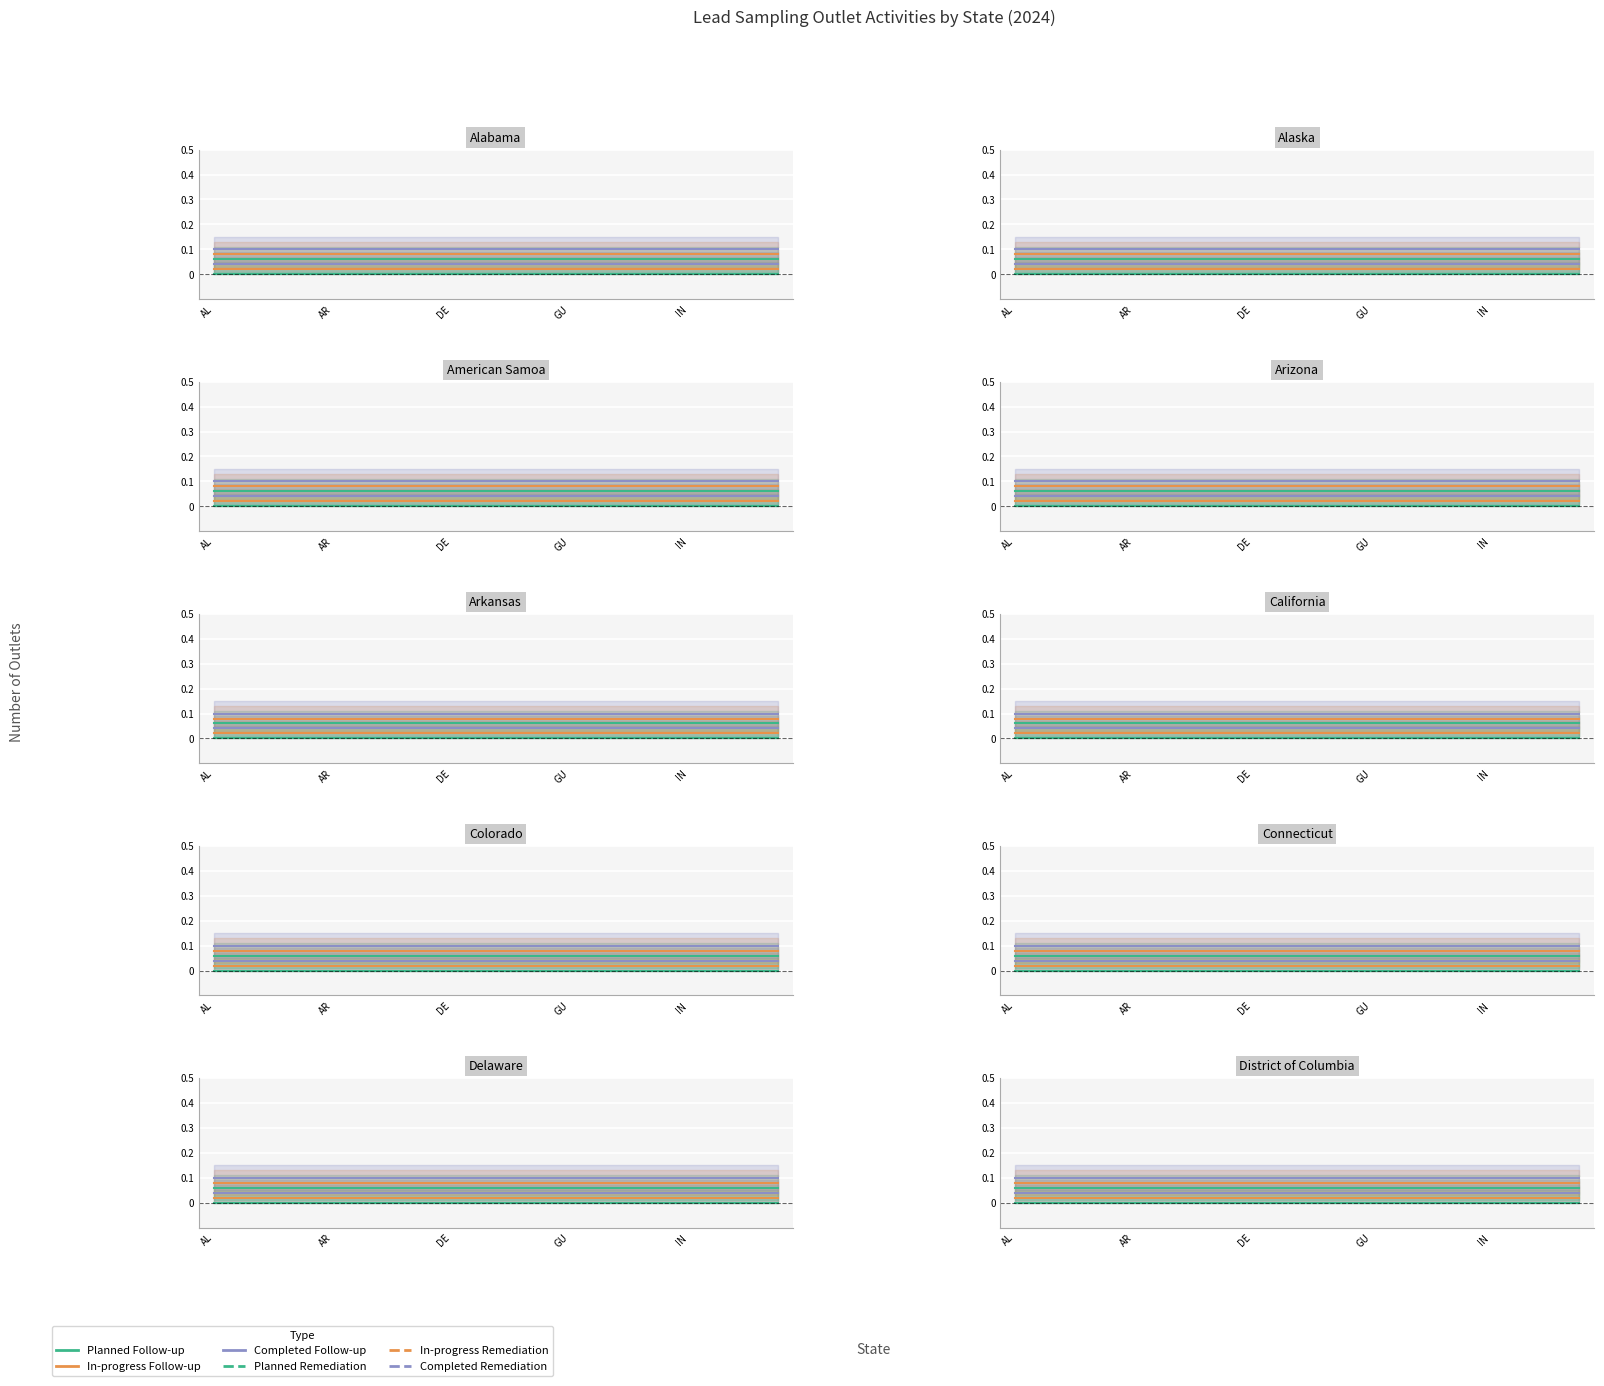

True or false: In-progress Remediation and Planned Remediation intersect in this chart.

False